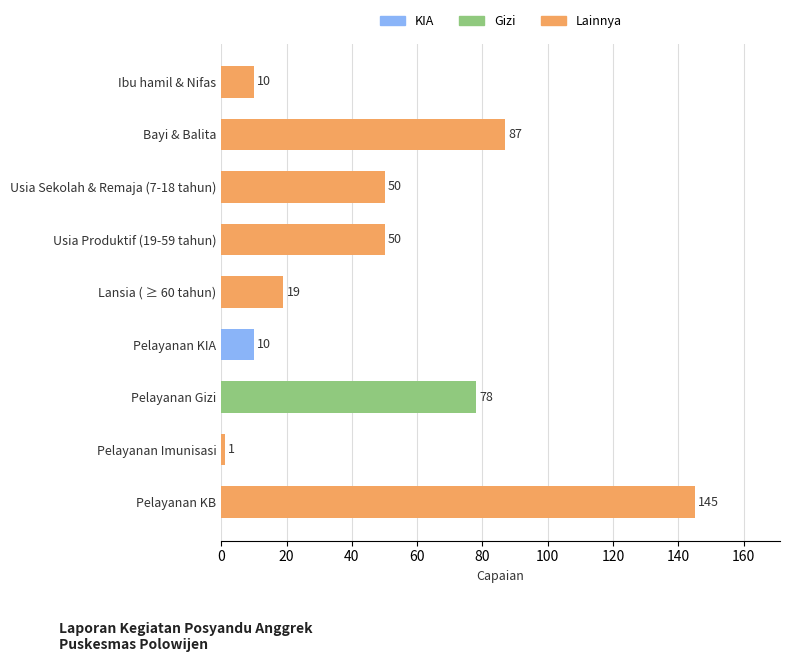

Is it true that the value at Pelayanan KB is 66?

False